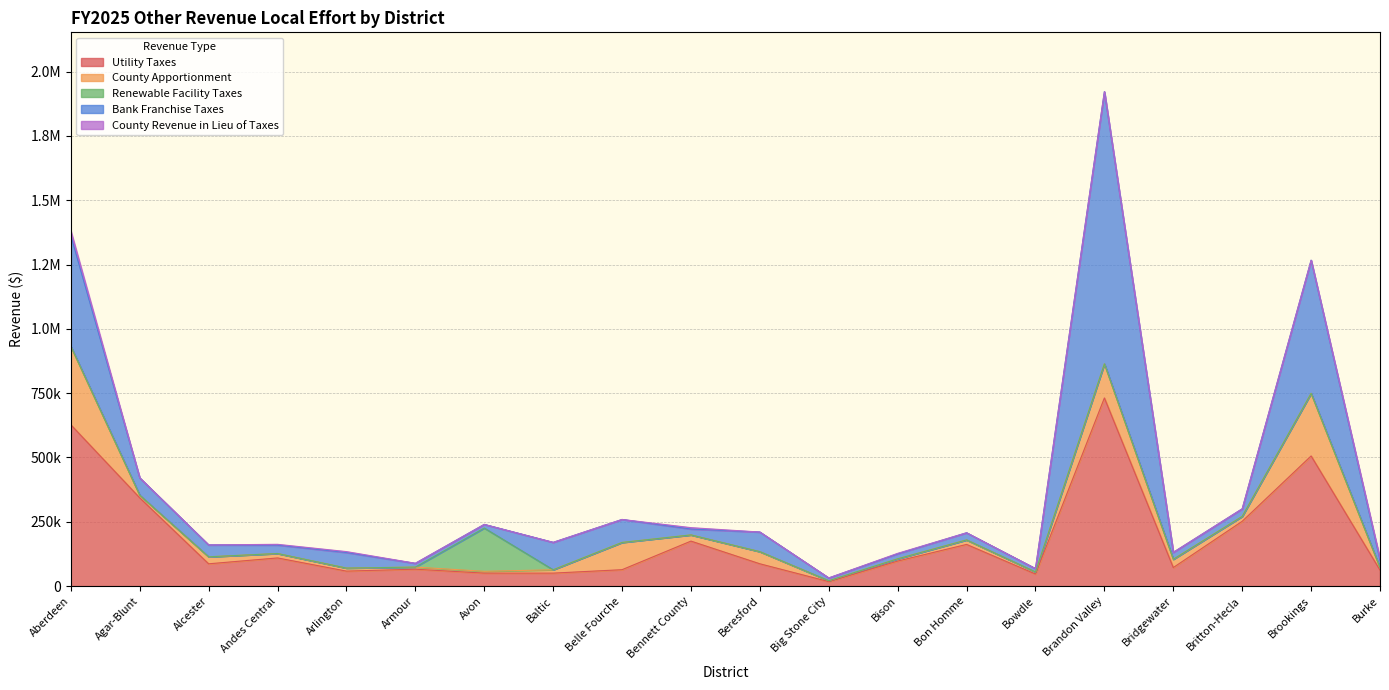

What is the approximate value of County Apportionment at Bison?

8744.8